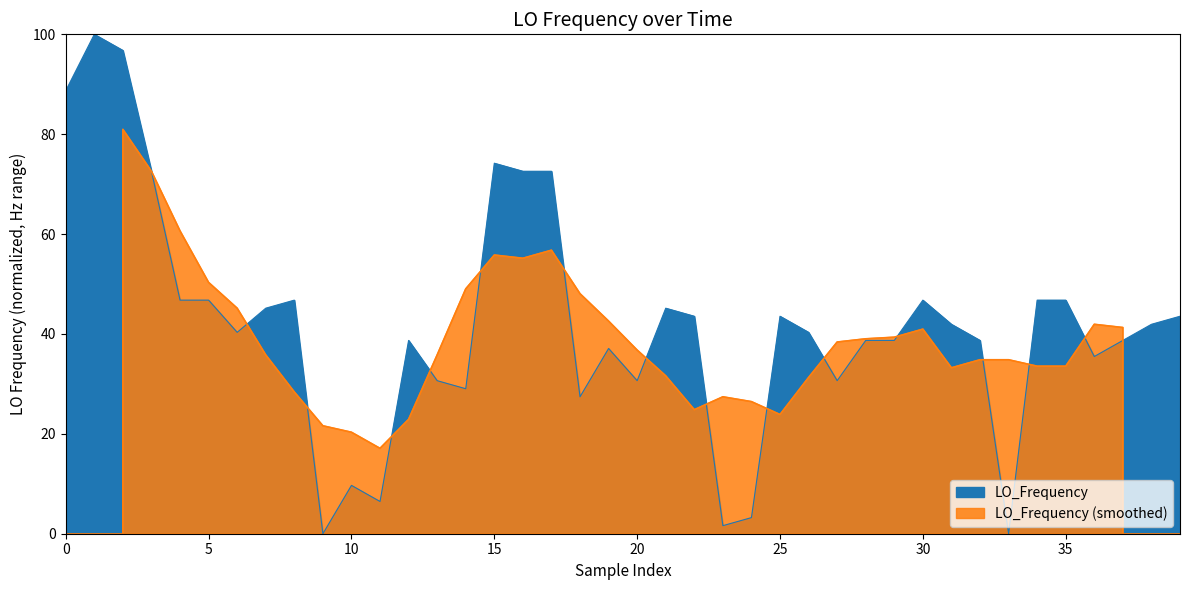

How many points are lower than both their immediate neighbors (excluding endpoints)?

10